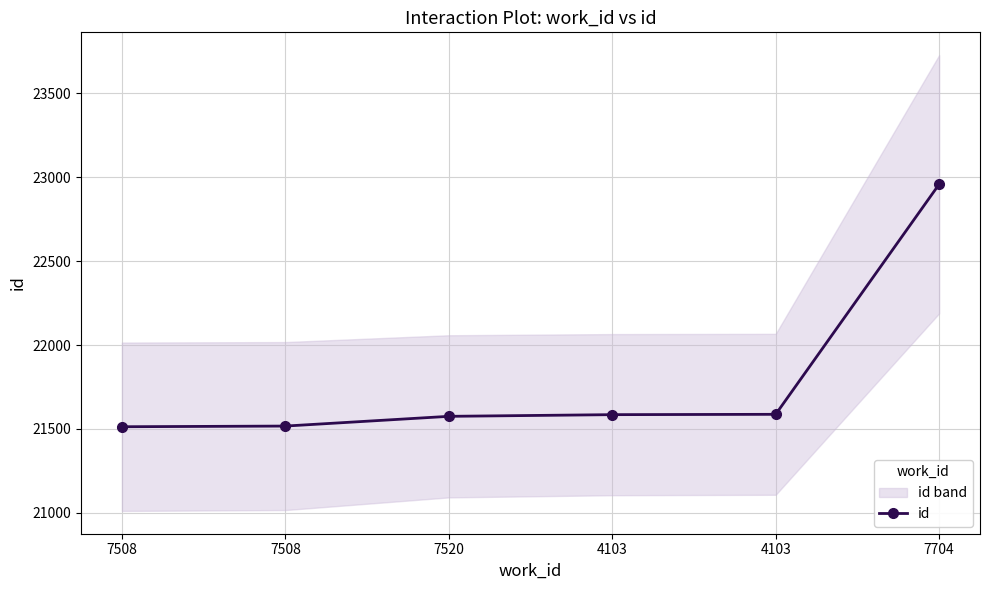

Is this an area chart (filled region under the line)?

No